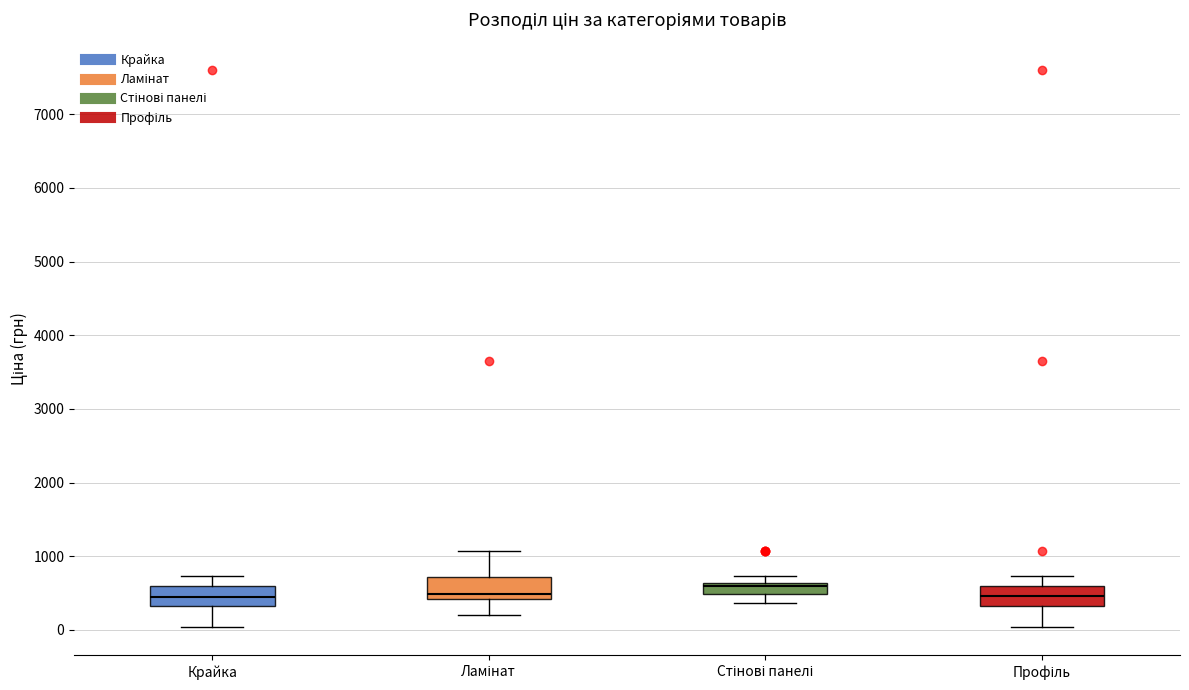

Where does the median line of the box for Профіль sit on the y-axis? The values are not printed on the chart, so give them approximately, as read against the axis.

500